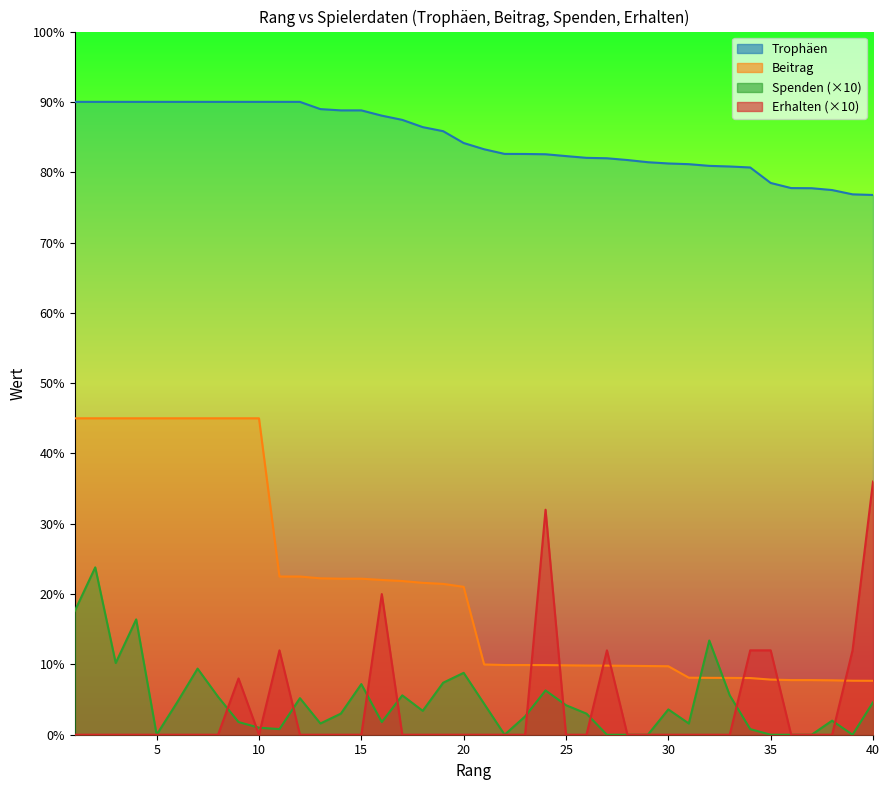

Which series has the largest total across all categories?

Trophäen